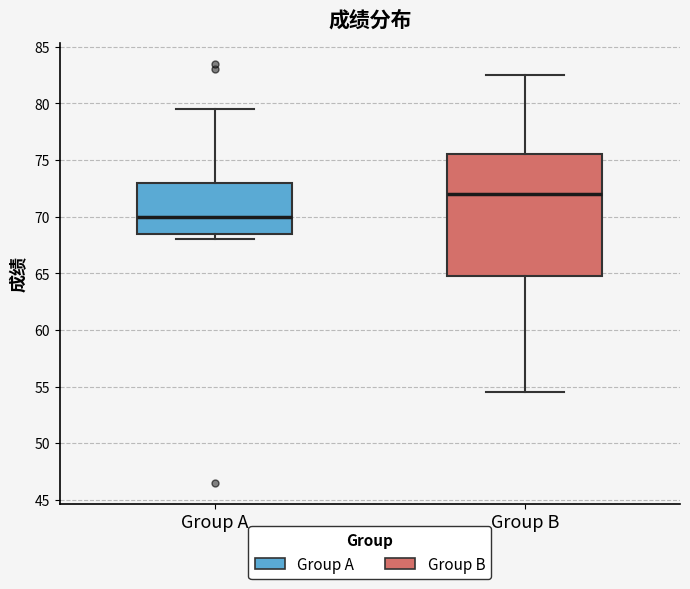

Which box's median line is the lowest?

Group A